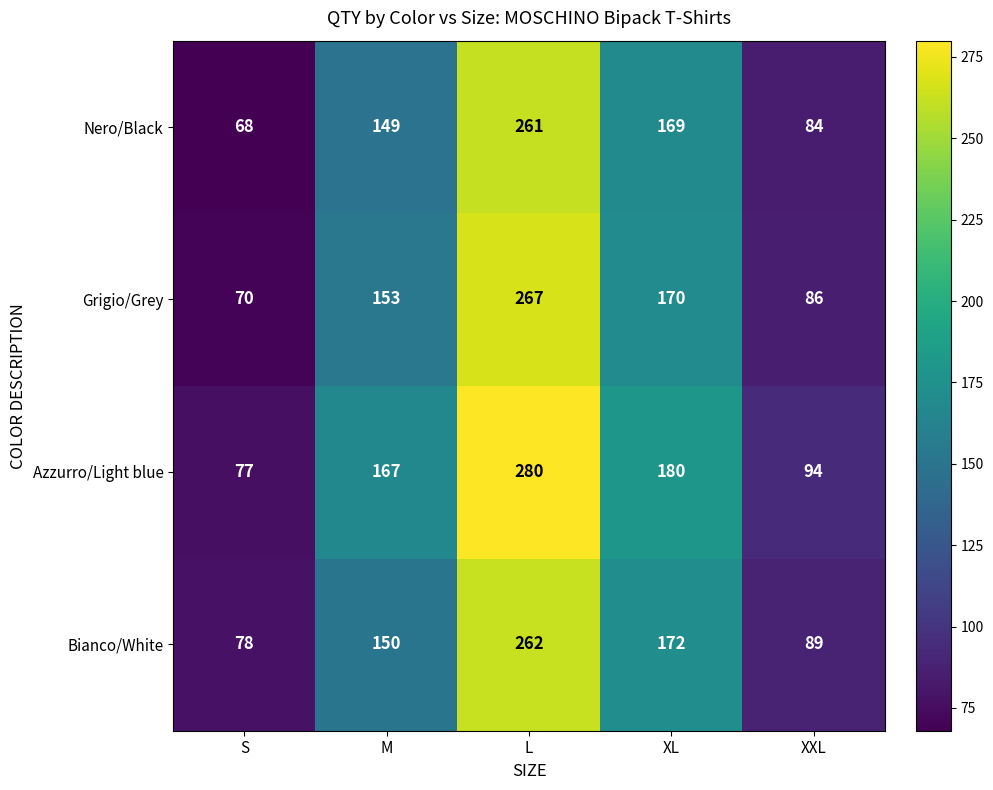

At which label does Azzurro/Light blue reach its minimum?

S